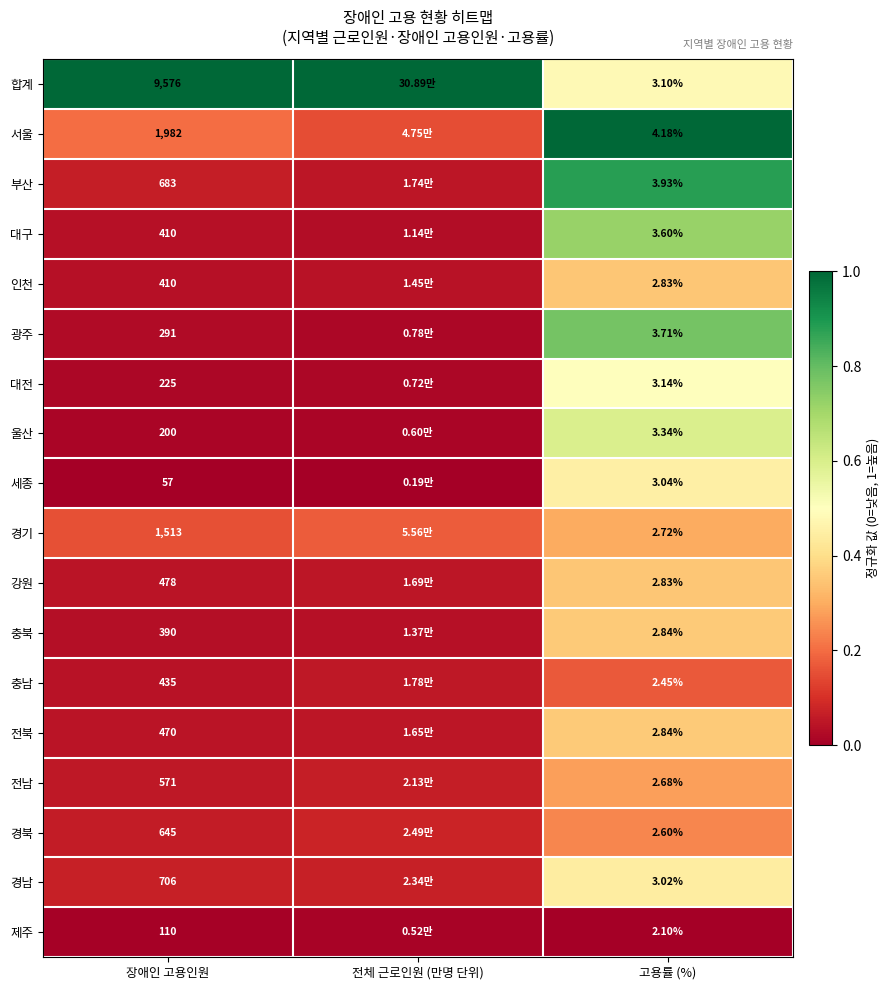

At which category does the chart reach its peak across all series?

장애인 고용인원